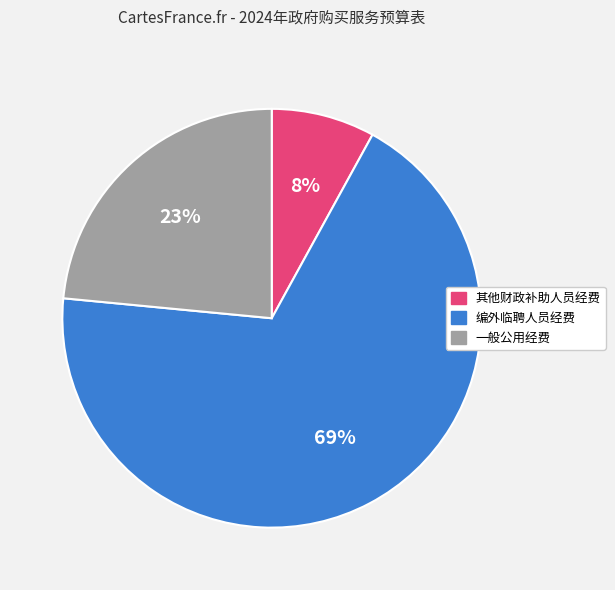

How many segments does this pie chart have?

3